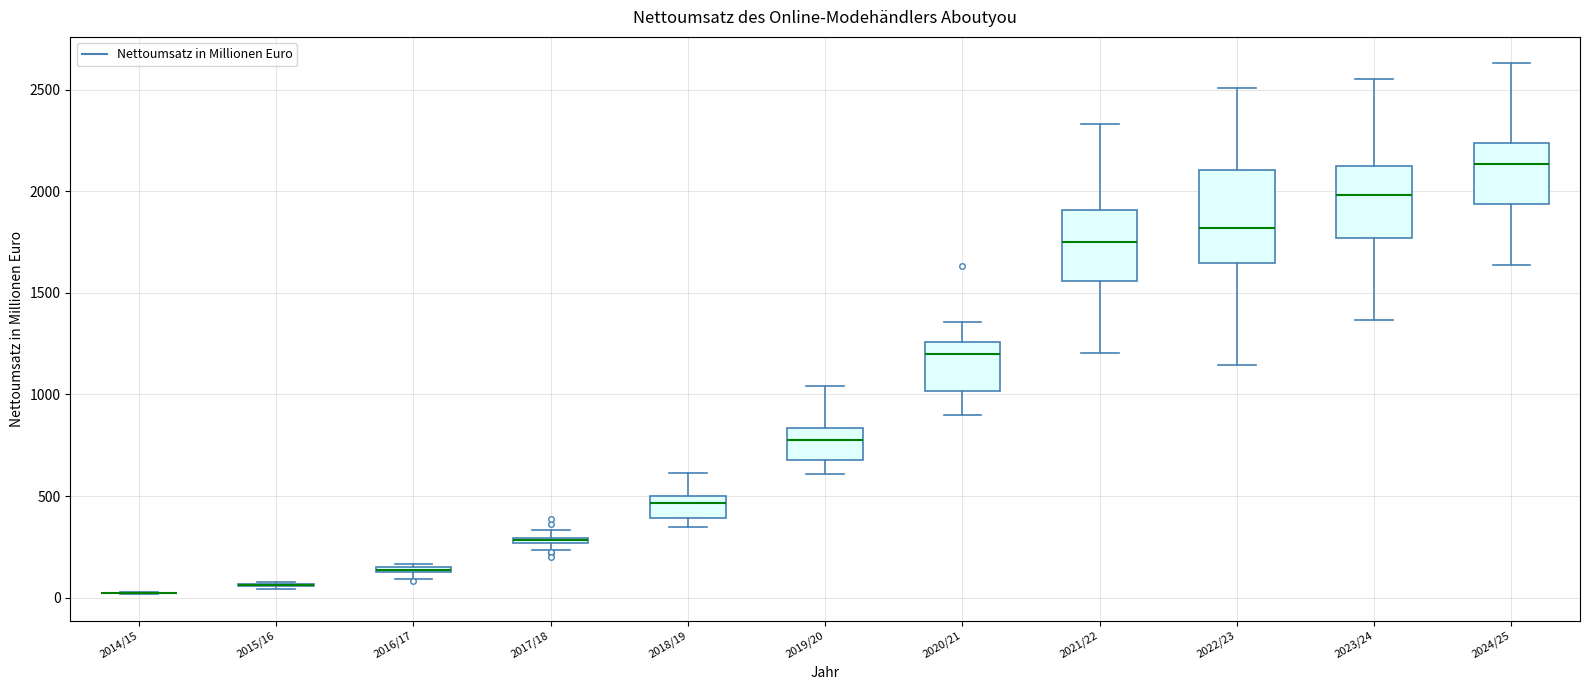

Which box is the tallest, from its lower edge to its upper edge?

2022/23